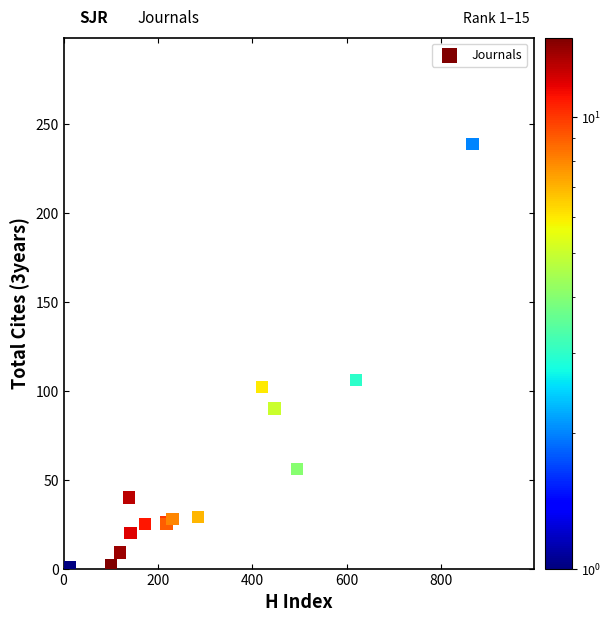

What Y value in the scatter plot is closest to 120?

106